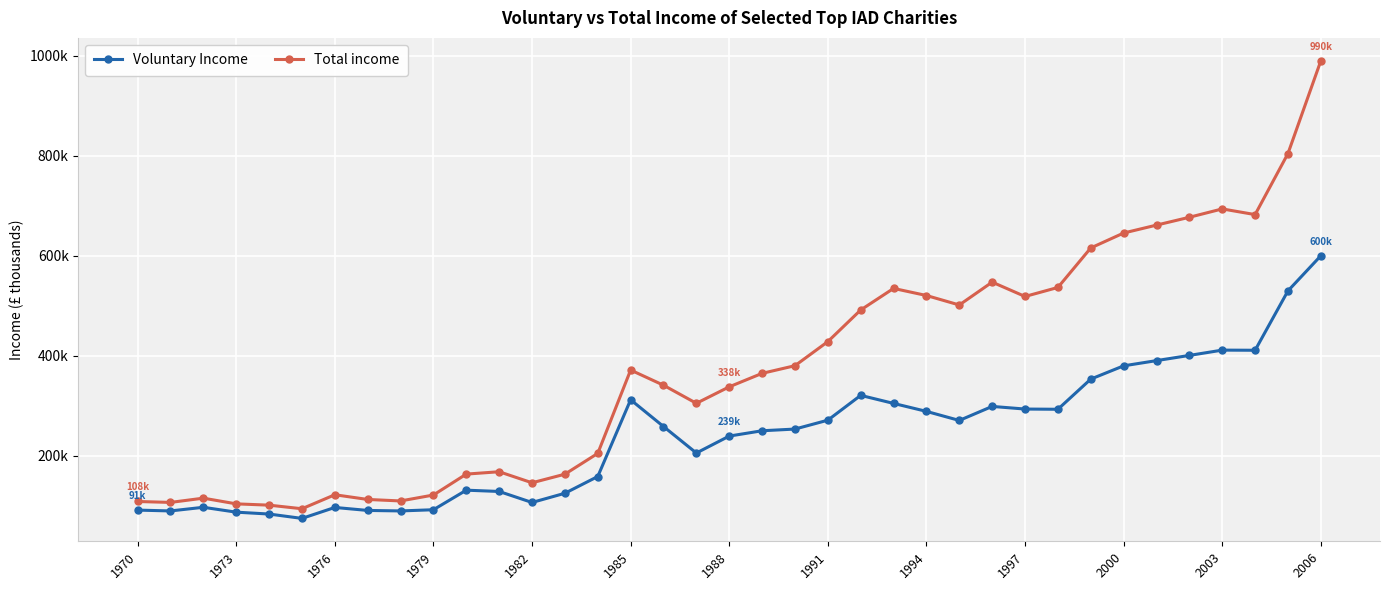

What is the lowest value of the Voluntary Income series?

74611.9